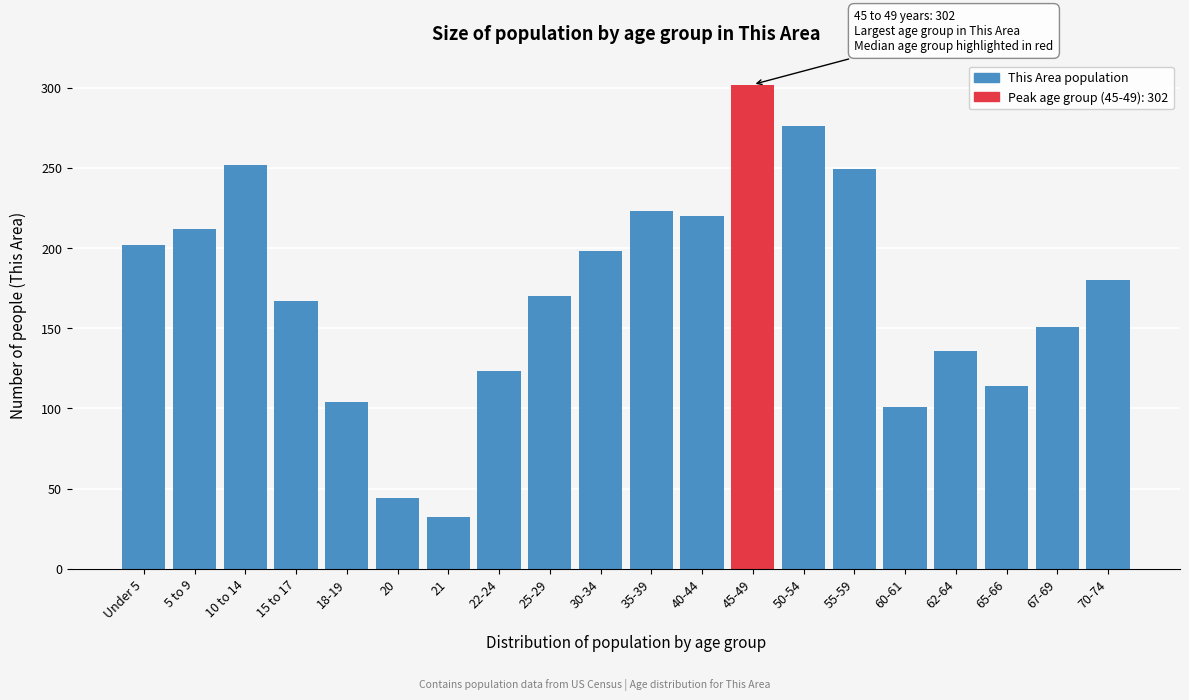

Reading left to right, transcribe all the data shown in this chart.

202	212	252	167	104	44	32	123	170	198	223	220	302	276	249	101	136	114	151	180